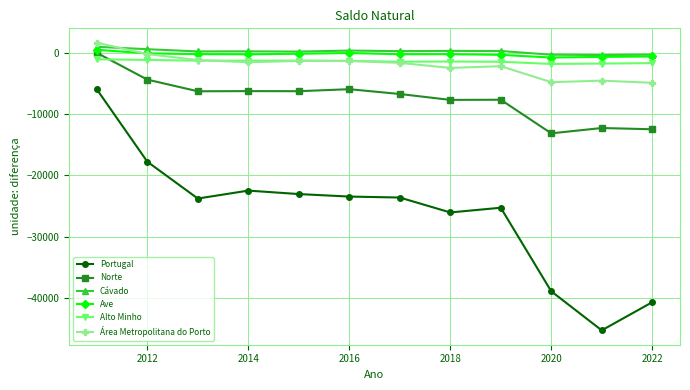

True or false: Norte and Portugal cross at least once.

False